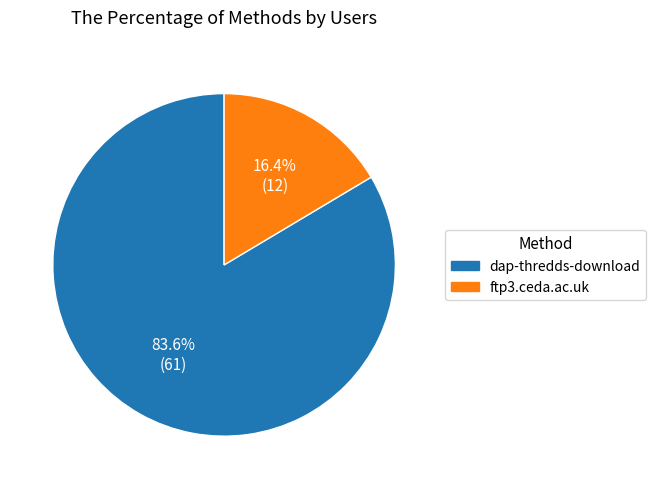

What portion of the pie excludes ftp3.ceda.ac.uk?

83.6%